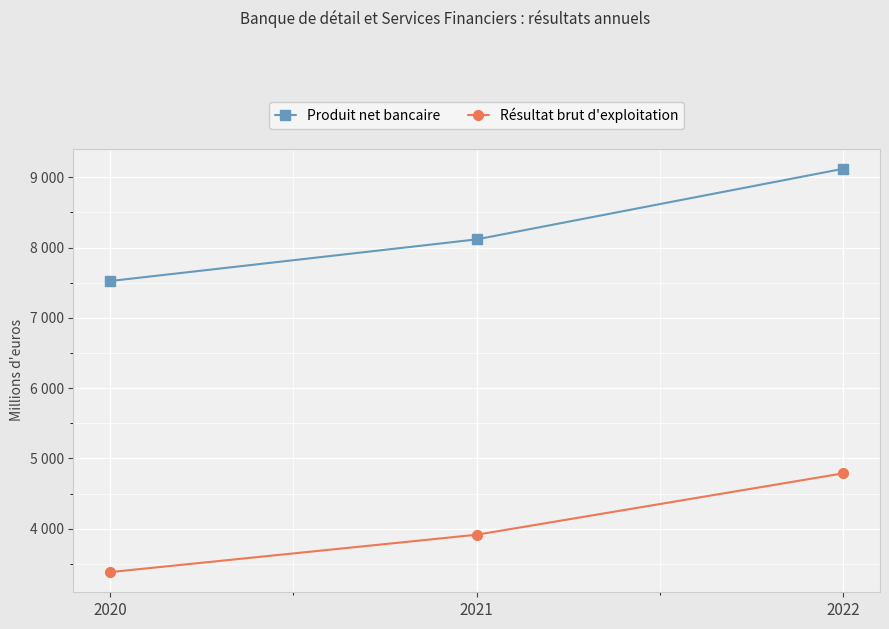

Which label corresponds to the largest value in the chart?

2022